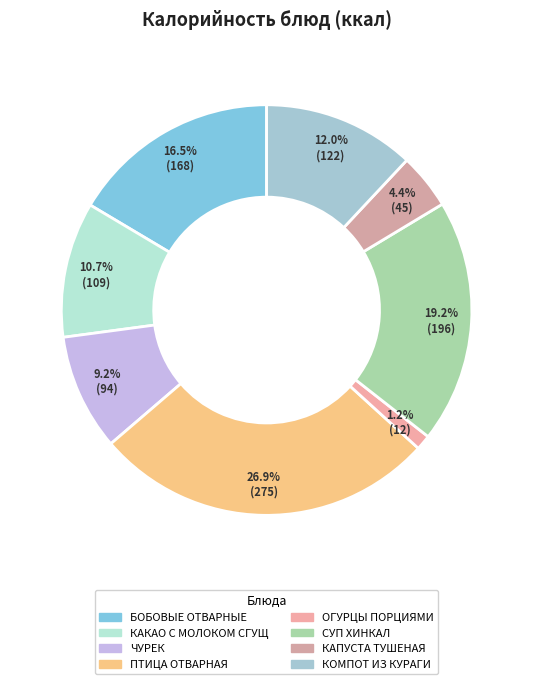

To the nearest percent, what portion does БОБОВЫЕ ОТВАРНЫЕ represent?

16%